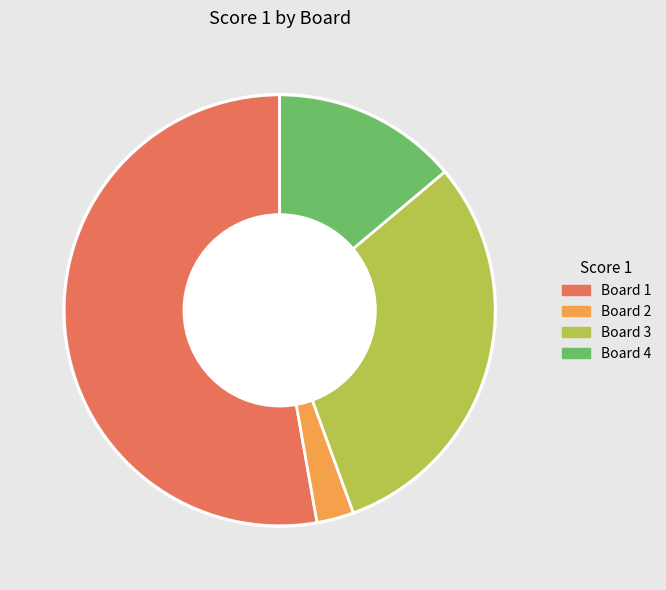

Rank the categories by value from highest to lowest.

Board 1, Board 3, Board 4, Board 2